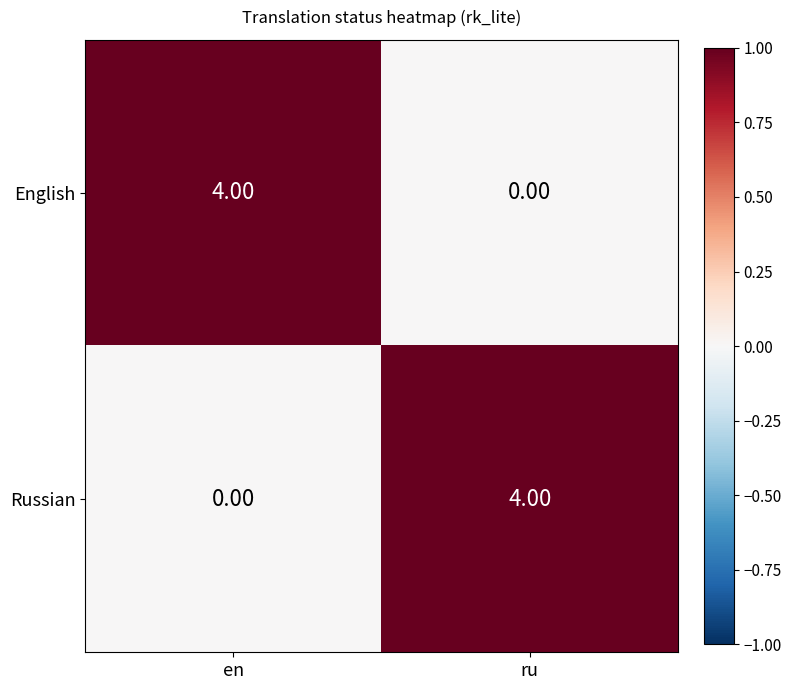

Is the value of English at en greater than the value of Russian at en?

Yes